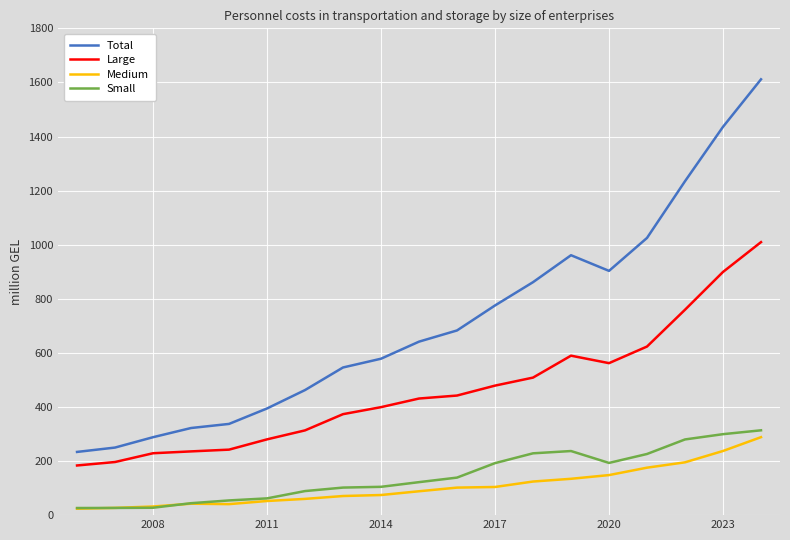

What is the minimum value for Total?

233.7